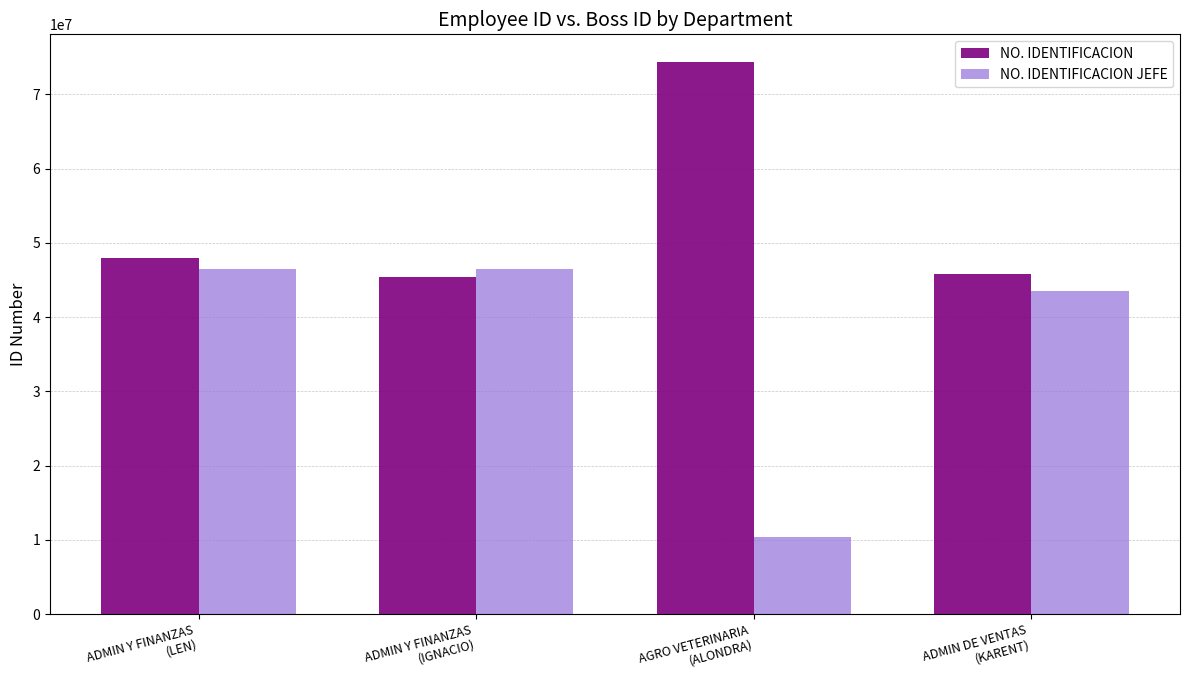

Rank the series at ADMIN Y FINANZAS
(IGNACIO) from lowest to highest value.

NO. IDENTIFICACION, NO. IDENTIFICACION JEFE